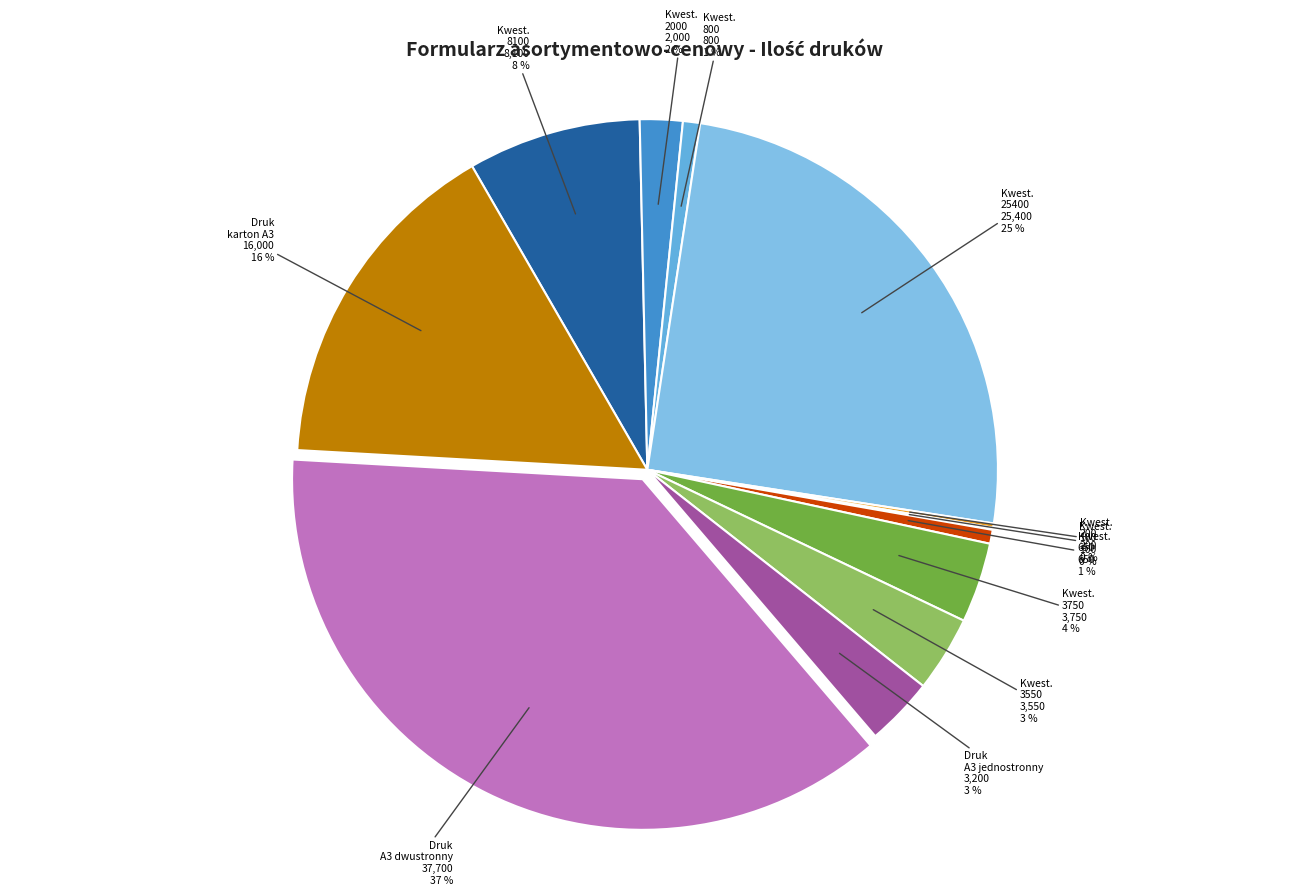

Rank the categories by value from lowest to highest.

Kwestionariusz 100, Kwestionariusz 200, Kwestionariusz 650, Kwestionariusz 800, Kwestionariusz 2000, Druk A3 jednostronny, Kwestionariusz 3550, Kwestionariusz 3750, Kwestionariusz 8100, Druk karton A3, Kwestionariusz 25400, Druk A3 dwustronny